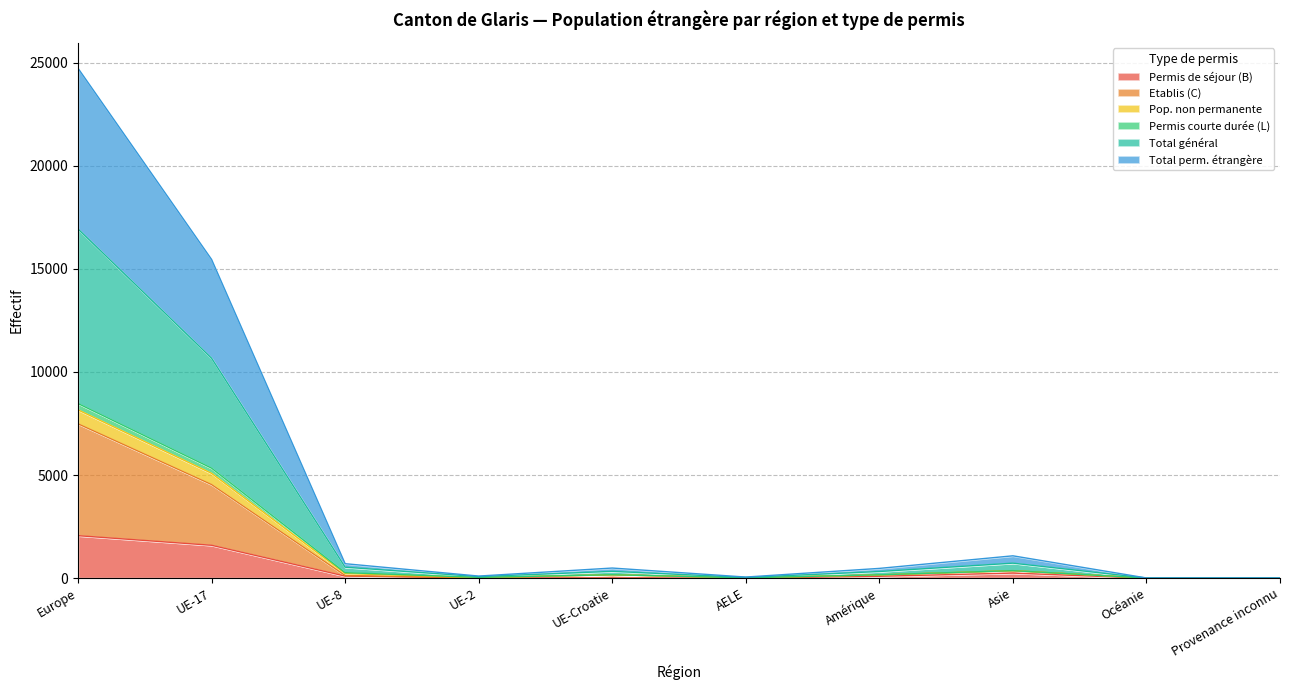

At which label does Permis courte durée (L) reach its peak?

Europe